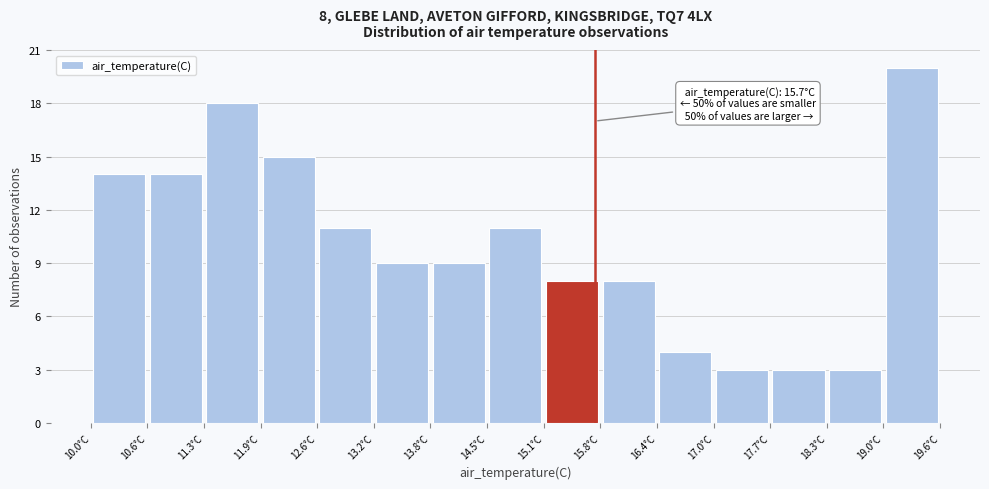

Over which range of the x-axis is the bar tallest?

18.96 to 19.60